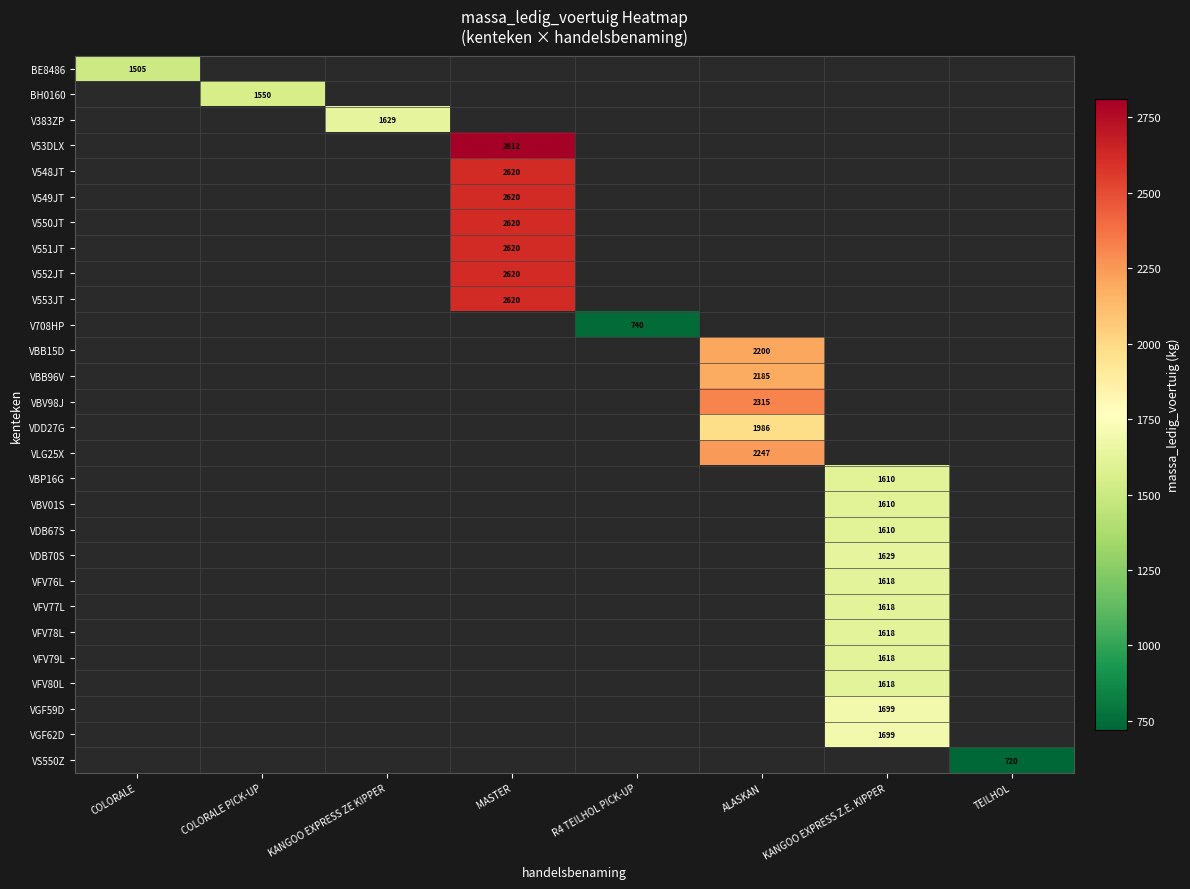

Is it true that VBP16G equals 2798 at KANGOO EXPRESS Z.E. KIPPER?

False